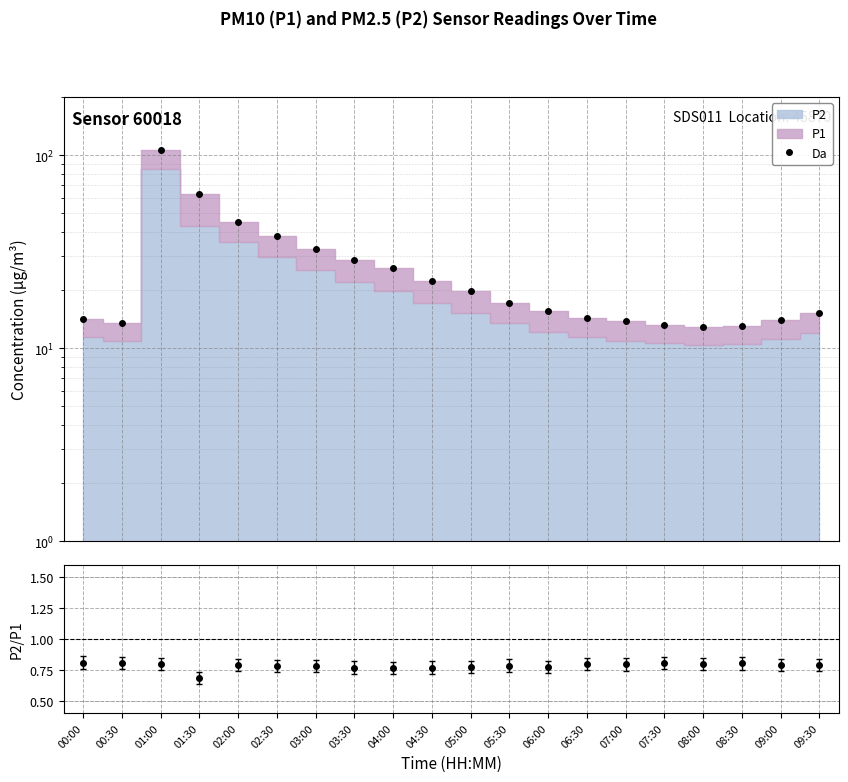

Reading left to right, list all the values displayed in this chart.

14.2	13.5	106.6	62.6	45.2	38.1	32.5	28.8	25.9	22.4	19.9	17.2	15.6	14.3	13.8	13.2	12.9	13.1	14.1	15.3